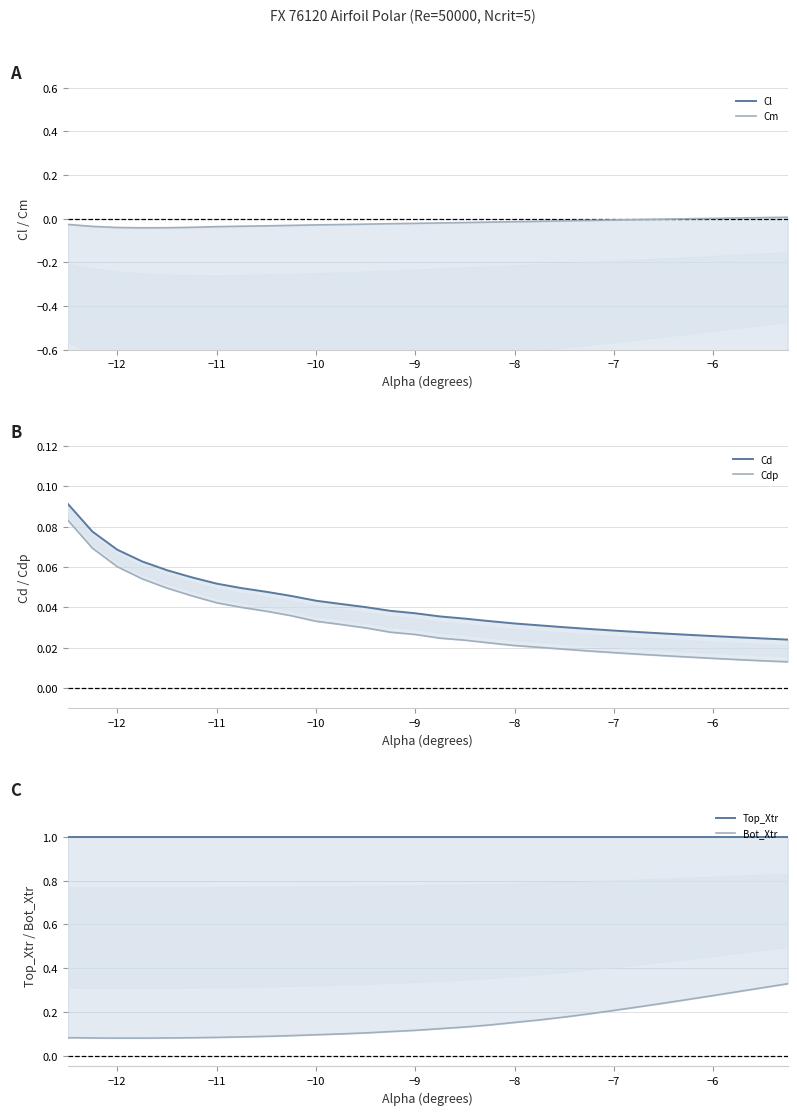

How many series are shown in this chart?

6